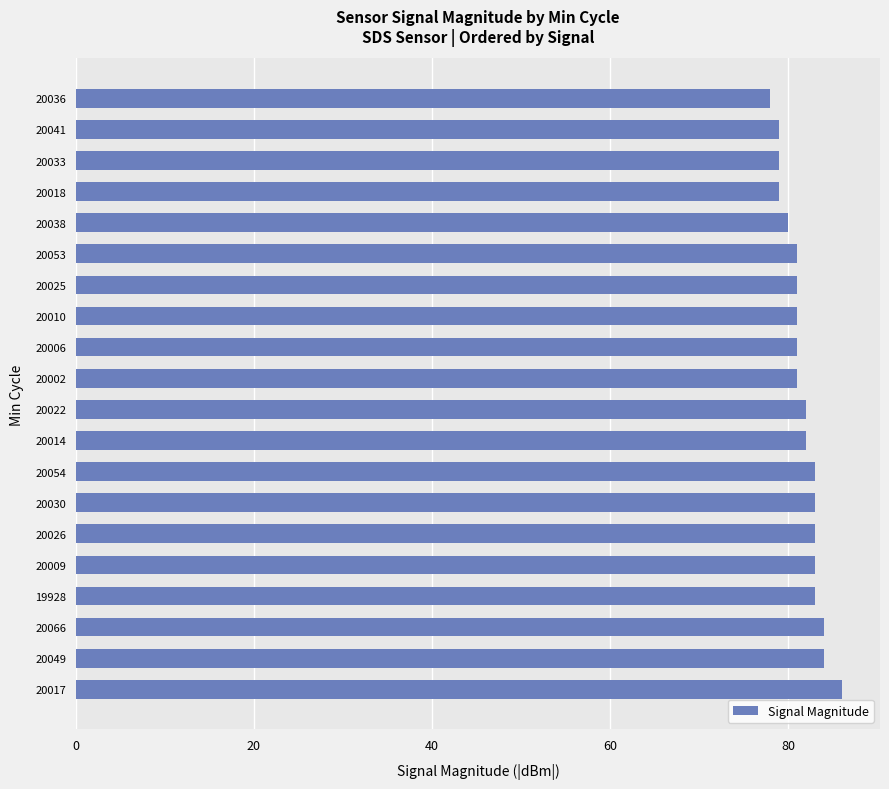

What is the minimum value shown in the chart?

78